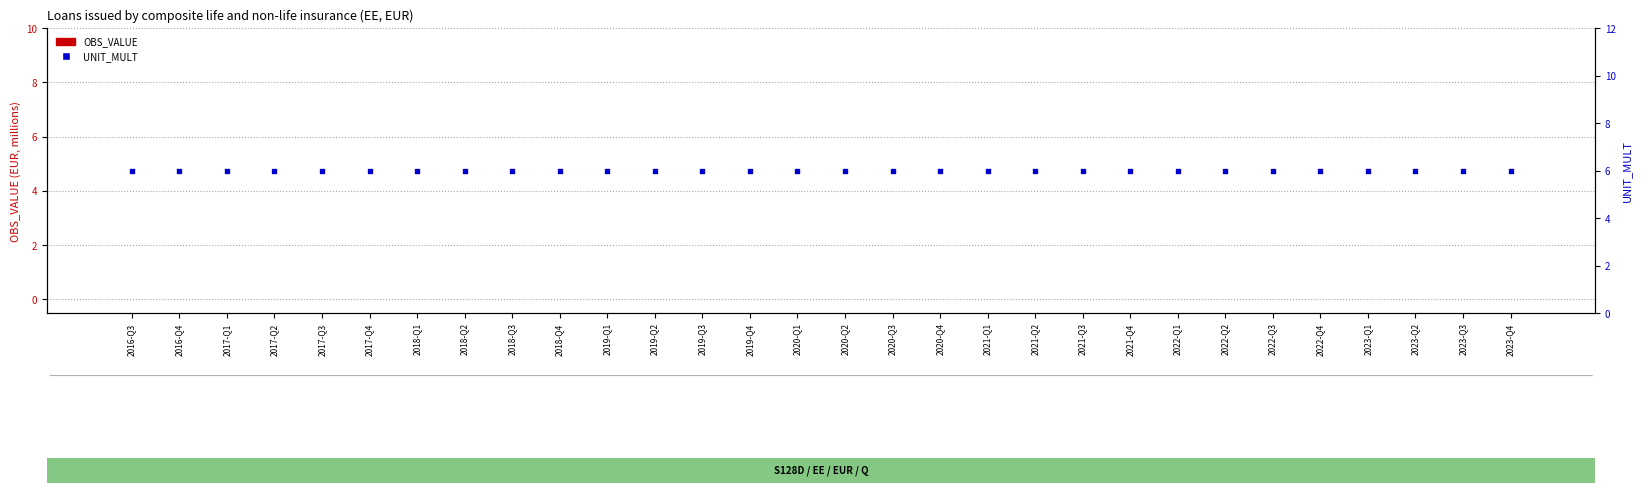

Which series contains the lowest Y value?

OBS_VALUE